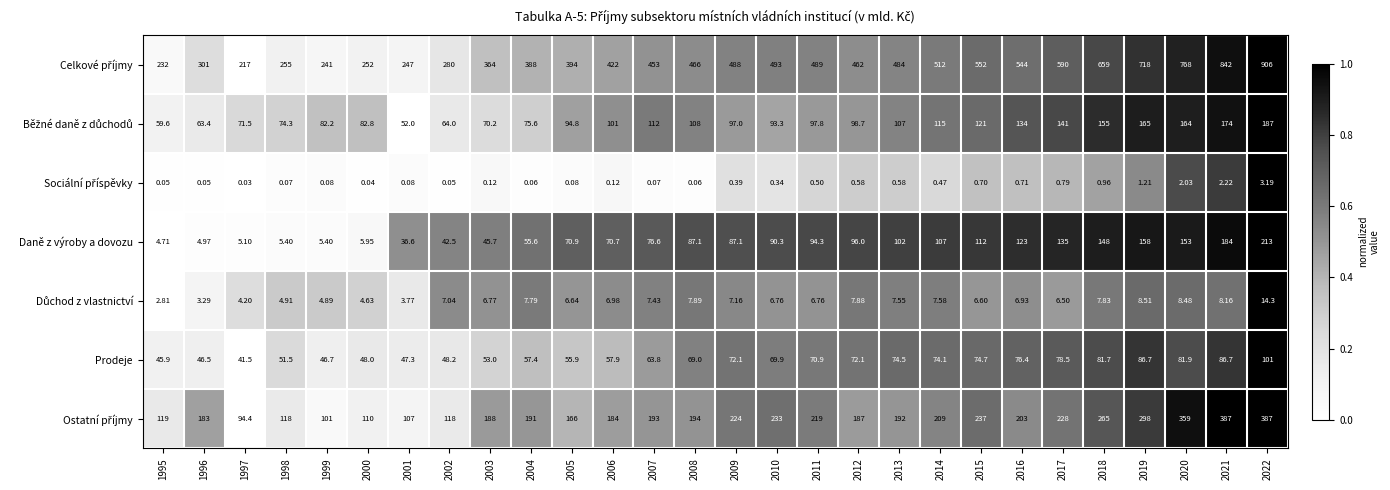

Is the value of Daně z výroby a dovozu at 2018 greater than the value of Prodeje at 2001?

Yes